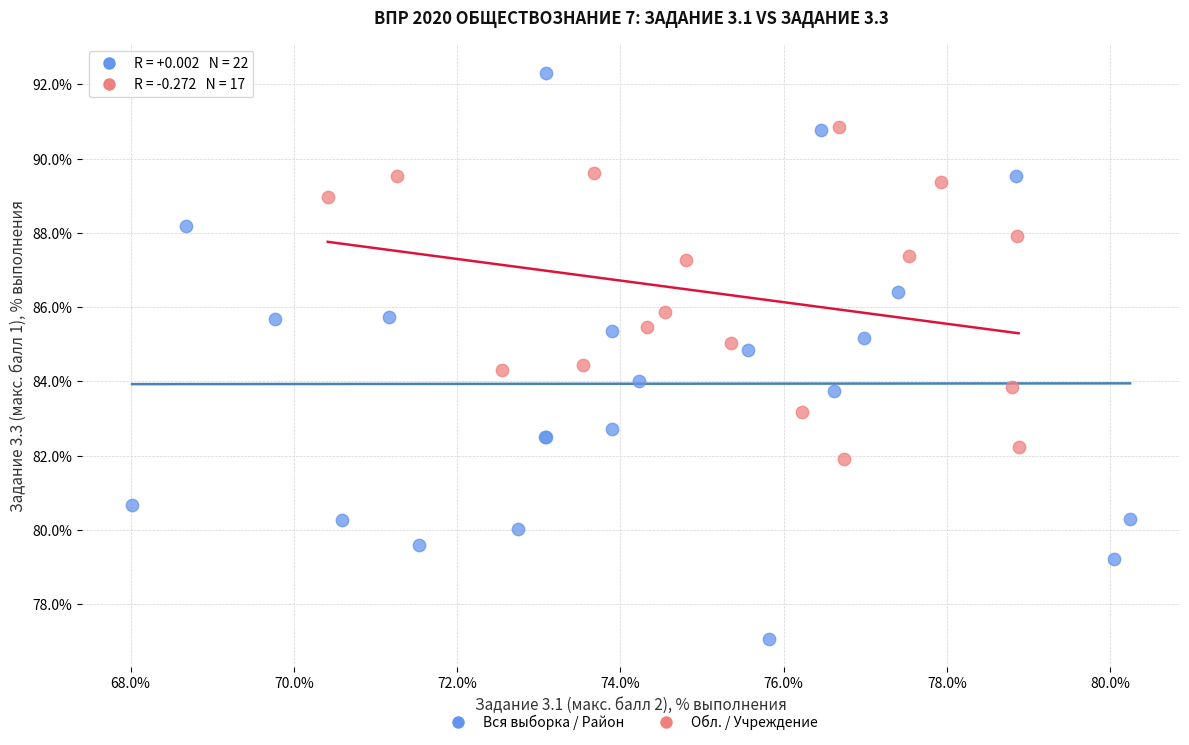

Which series has the widest spread of Y values?

Вся выборка / Район